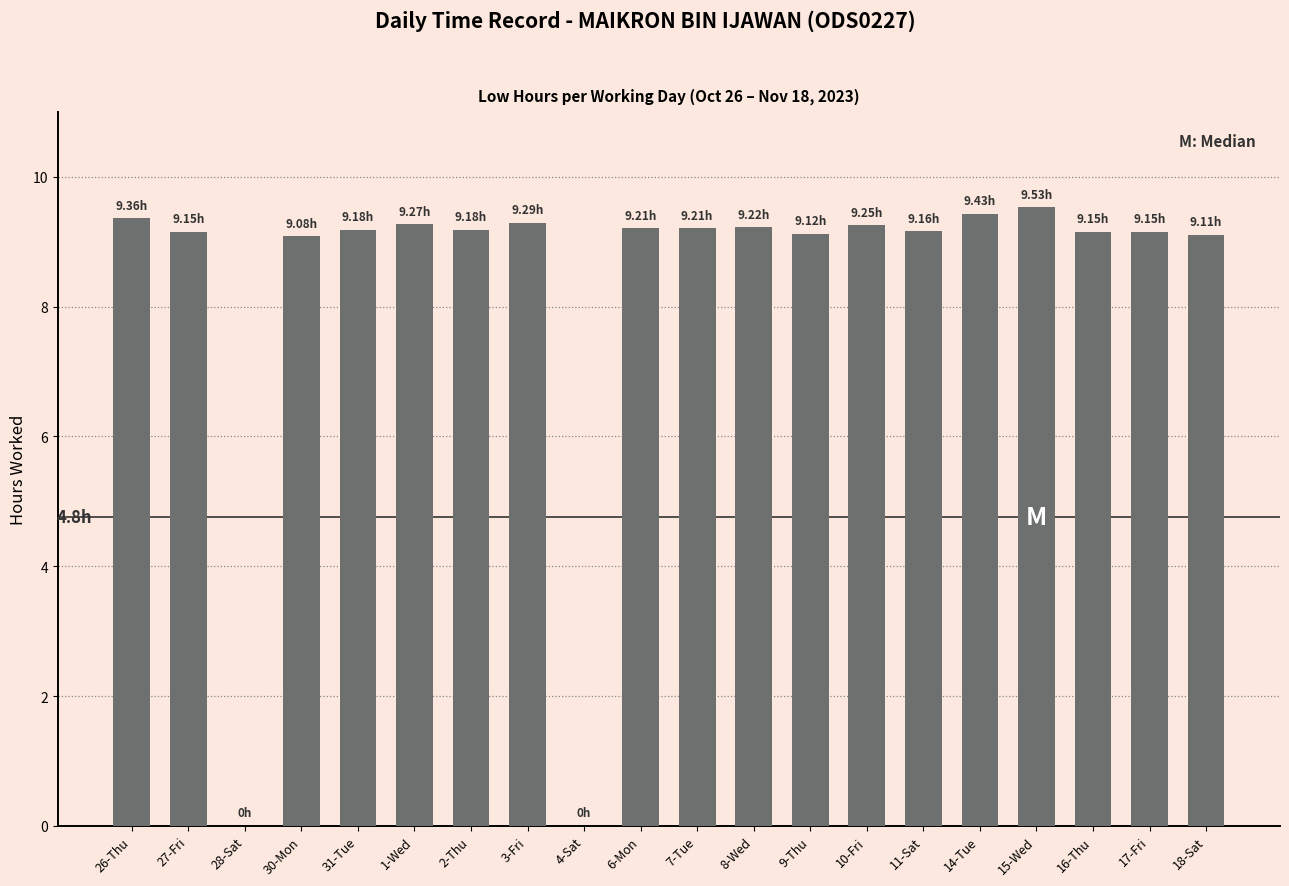

What is the sum of the values at 11-Sat and 2-Thu?

18.3